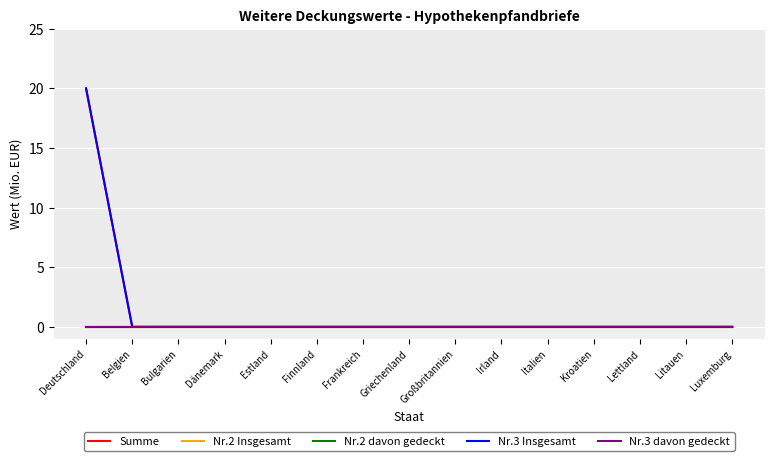

At how many categories does at least one series exceed 10?

1